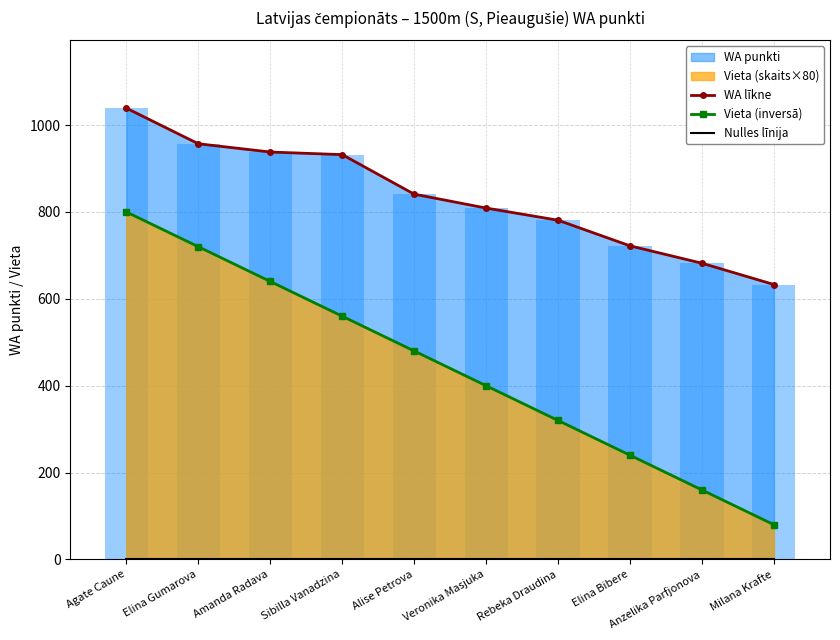

Reading right to left, extract all data points from this chart.

WA līkne: Milana Krafte=633	Anzelika Parfjonova=682	Elina Bibere=722	Rebeka Draudina=781	Veronika Masjuka=809	Alise Petrova=841	Sibilla Vanadzina=932	Amanda Radava=938	Elina Gumarova=957	Agate Caune=1039
Vieta (inversā): Milana Krafte=80	Anzelika Parfjonova=160	Elina Bibere=240	Rebeka Draudina=320	Veronika Masjuka=400	Alise Petrova=480	Sibilla Vanadzina=560	Amanda Radava=640	Elina Gumarova=720	Agate Caune=800
Nulles līnija: Milana Krafte=0	Anzelika Parfjonova=0	Elina Bibere=0	Rebeka Draudina=0	Veronika Masjuka=0	Alise Petrova=0	Sibilla Vanadzina=0	Amanda Radava=0	Elina Gumarova=0	Agate Caune=0